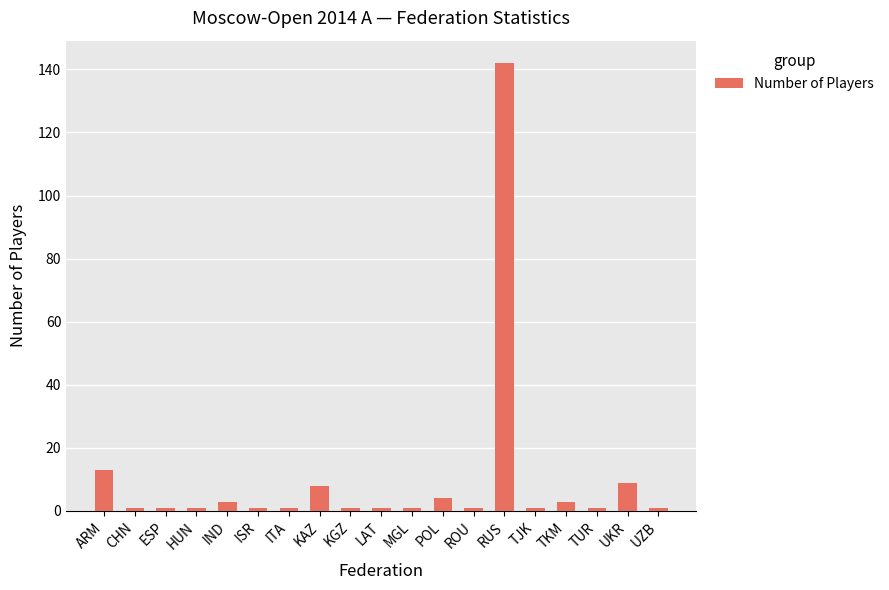

Reading left to right, extract all data points from this chart.

13	1	1	1	3	1	1	8	1	1	1	4	1	142	1	3	1	9	1